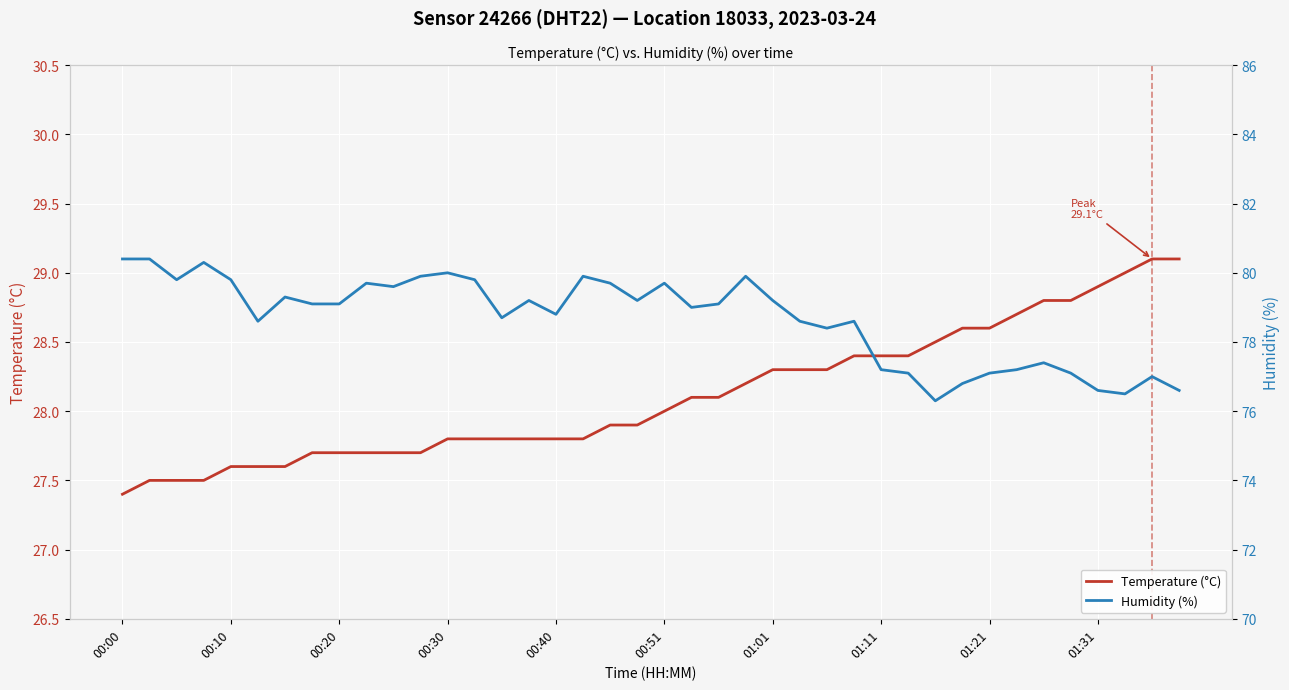

True or false: Temperature (°C) and Humidity (%) intersect in this chart.

False